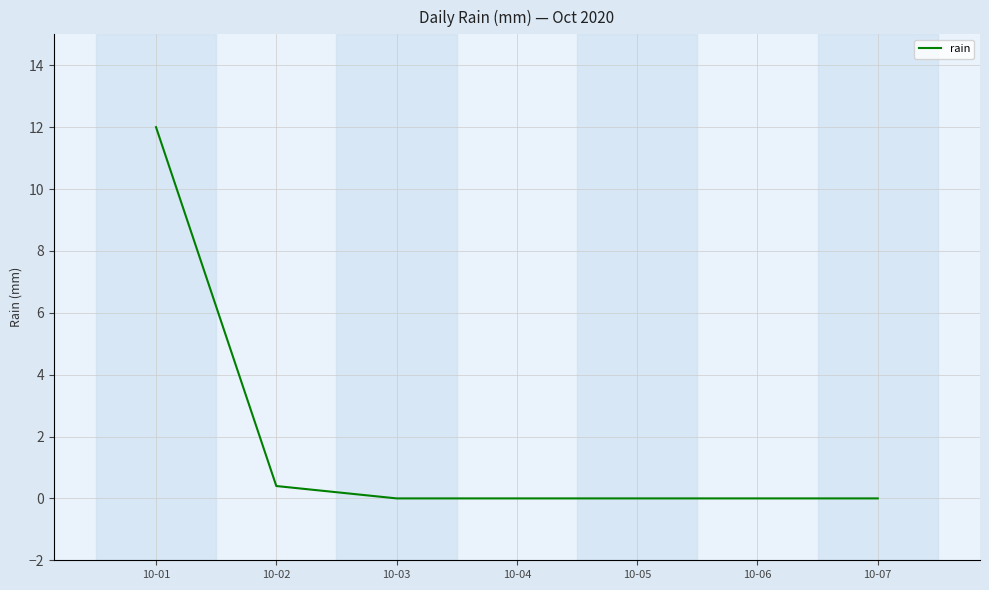

Reading left to right, transcribe all the data shown in this chart.

12.0	0.4	0.0	0.0	0.0	0.0	0.0